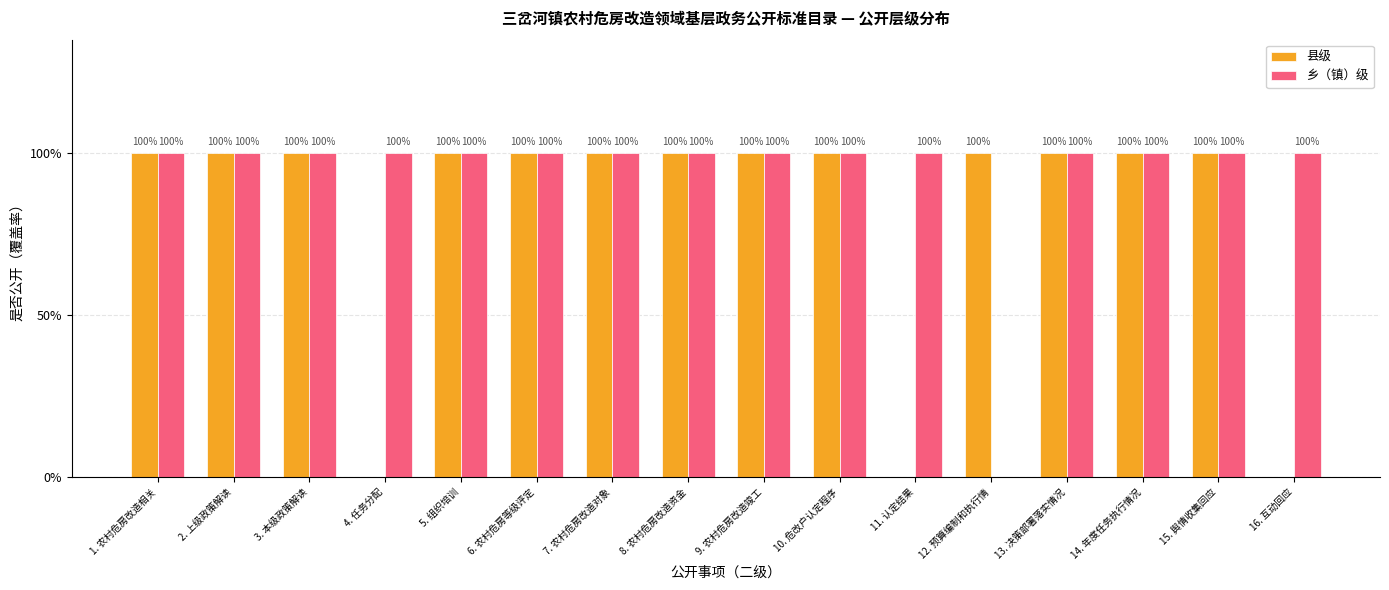

Are the bars grouped side by side (vs. stacked)?

Yes